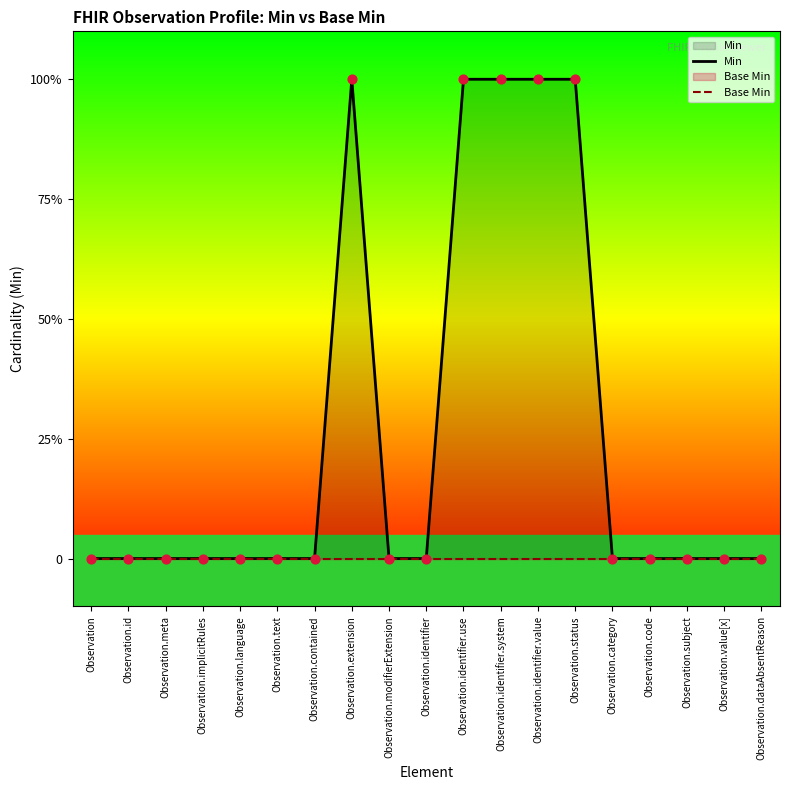

Which series reaches the minimum Y coordinate?

Min